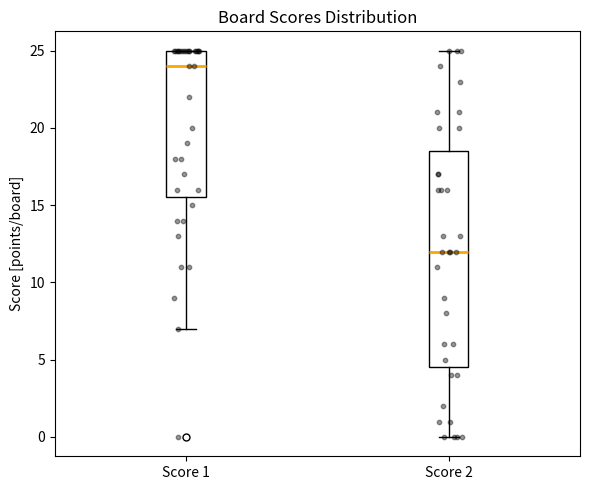

Where is the lower edge of the box for Score 1 on the y-axis? The values are not printed on the chart, so give them approximately, as read against the axis.

15.5